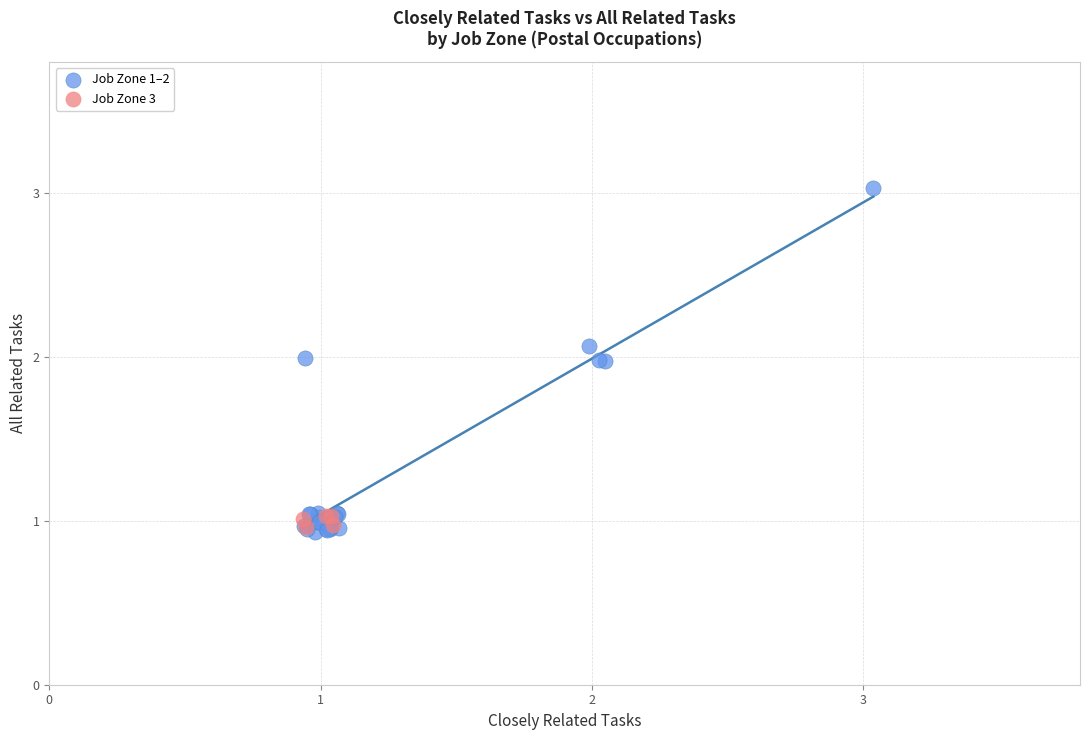

Which series contains the highest Y value?

Job Zone 1–2